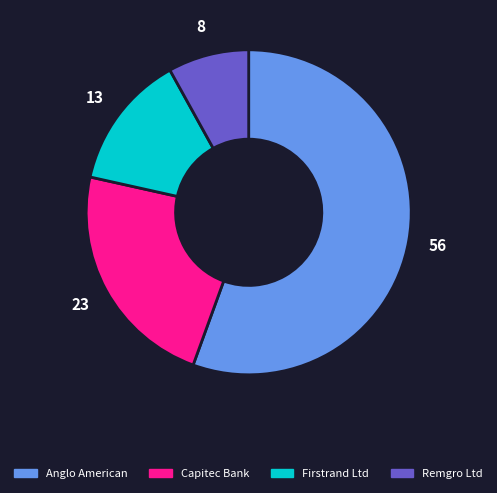

Is there a majority slice in this chart?

Yes